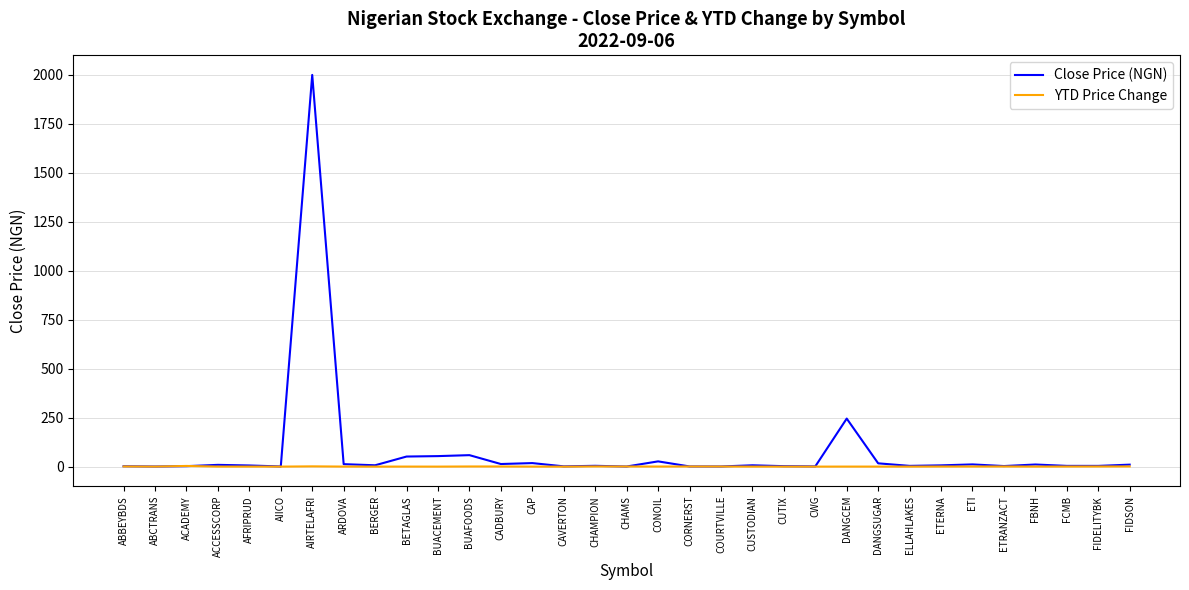

What is the spread (max minus min) of values at FIDSON?

9.2